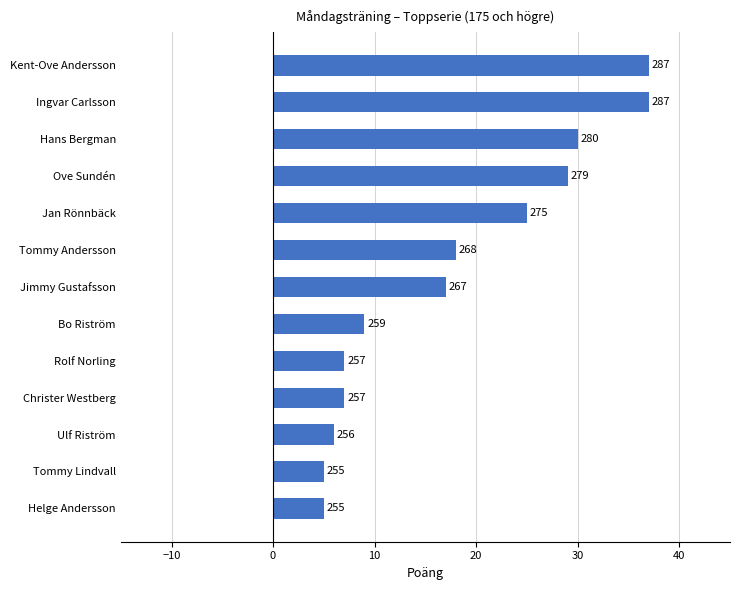

How many bars are there in total?

13